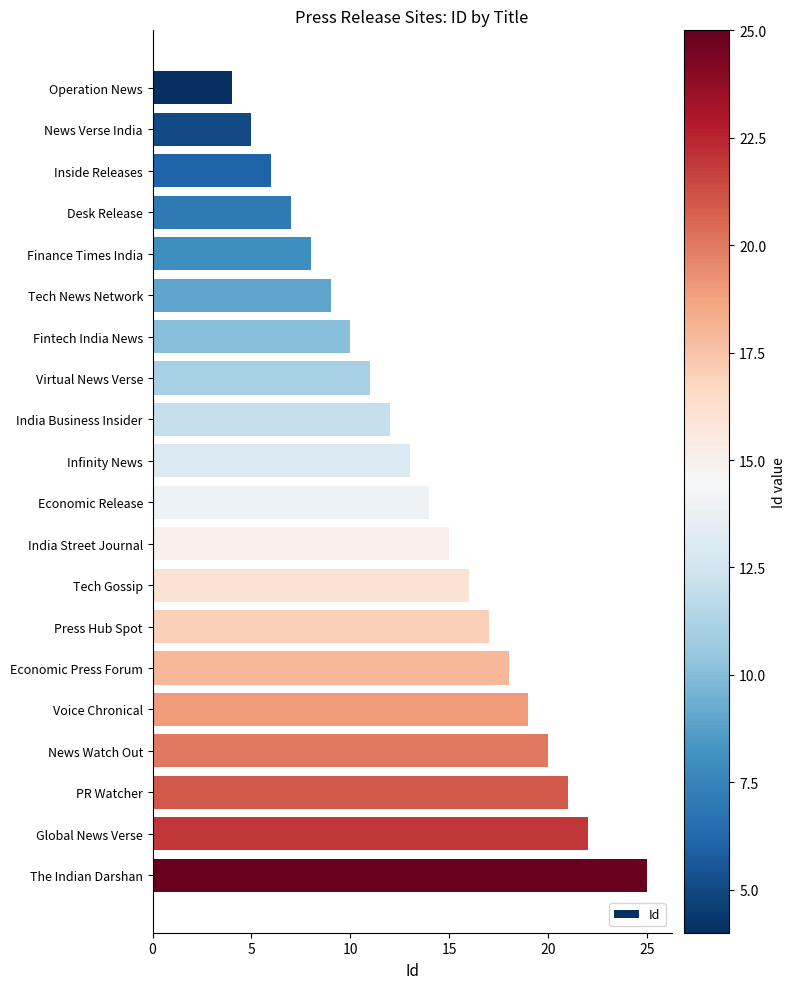

Which has a higher value, Tech News Network or Finance Times India?

Tech News Network